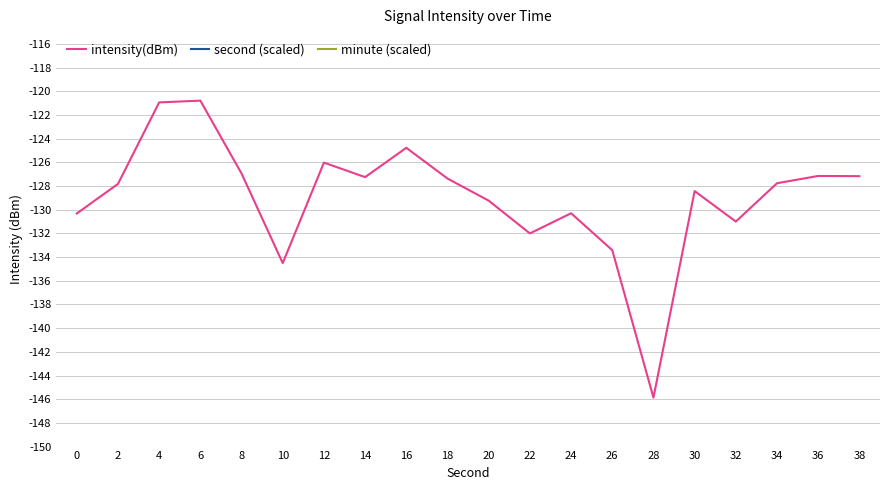

True or false: second (scaled) has more than 2 points higher than both neighbors.

True